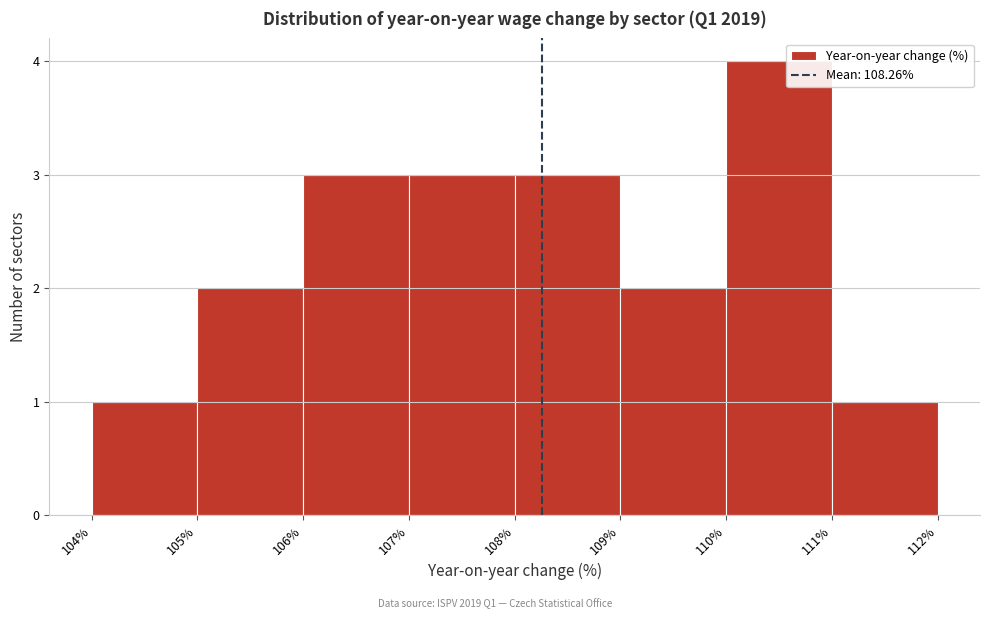

Reading left to right, transcribe this chart: for each bar, give the range it covers on the x-axis and its height. The values are not printed on the chart, so give them approximately, as read against the axis.

104% to 105%: 1
105% to 106%: 2
106% to 107%: 3
107% to 108%: 3
108% to 109%: 3
109% to 110%: 2
110% to 111%: 4
111% to 112%: 1